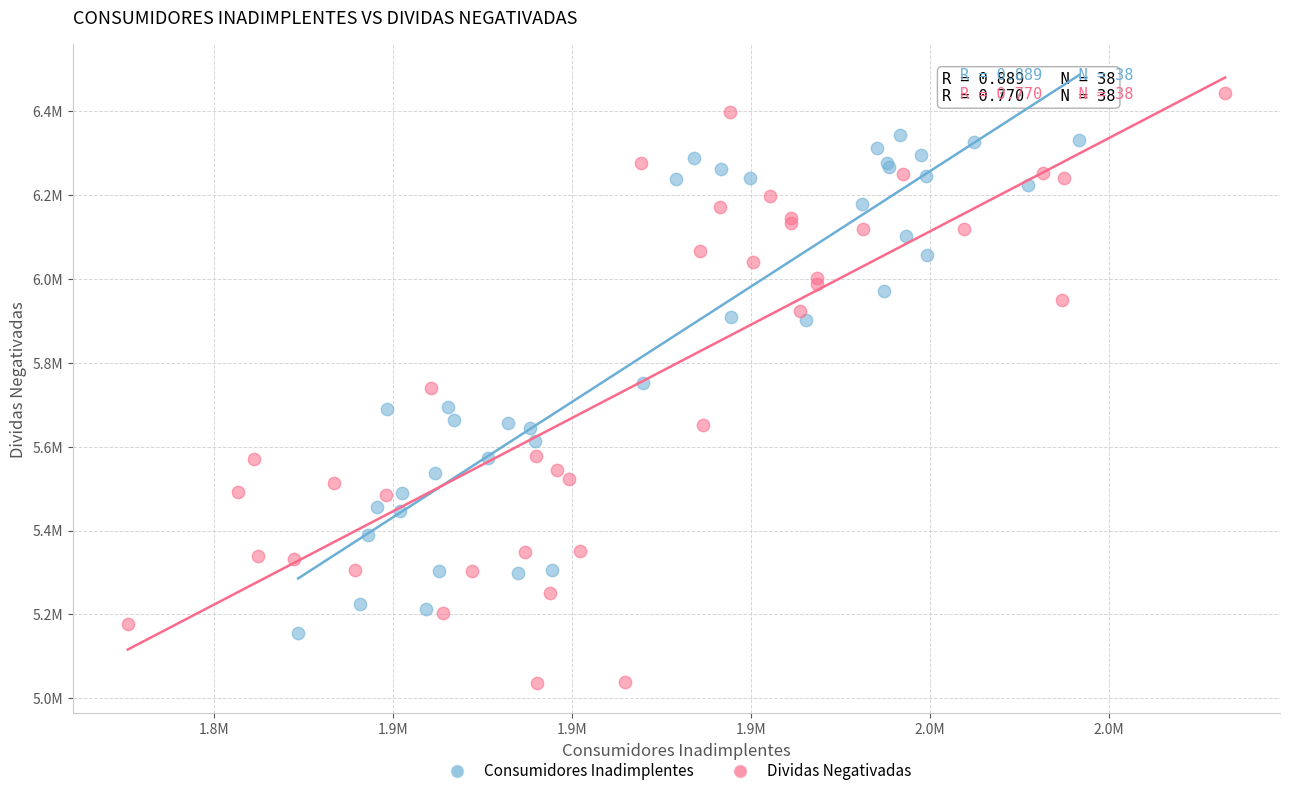

Which series contains the highest Y value?

Dividas Negativadas